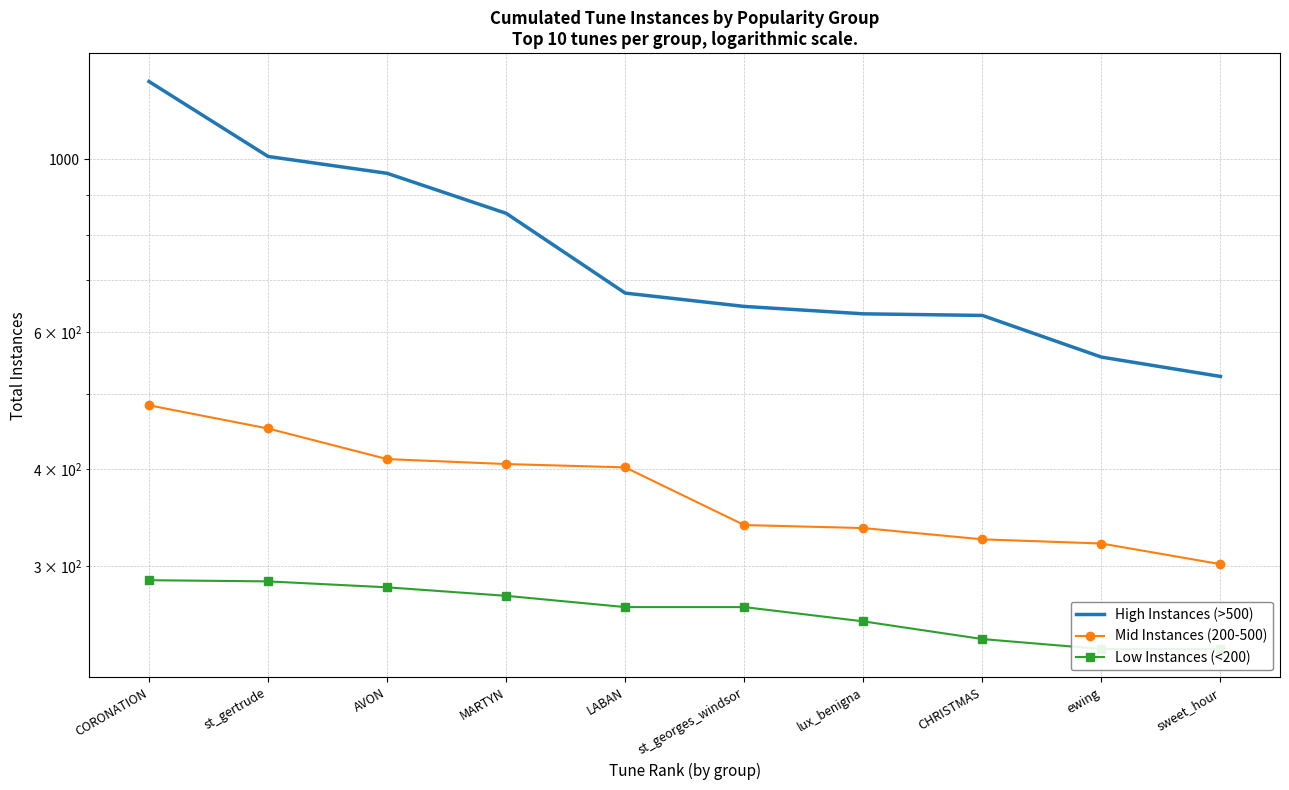

Which label corresponds to the smallest value in the chart?

ewing